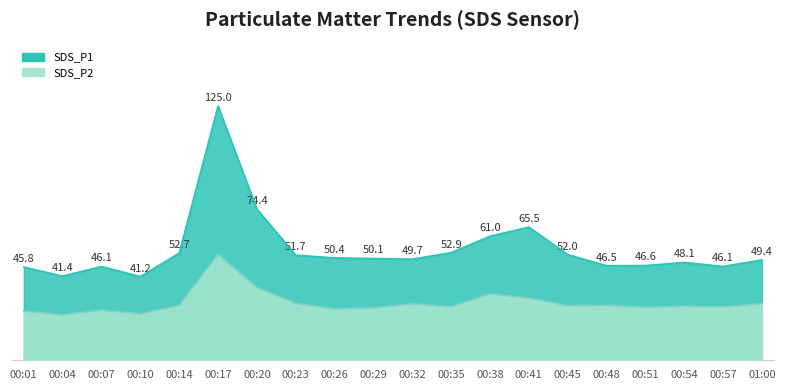

True or false: SDS_P1 and SDS_P2 intersect in this chart.

False